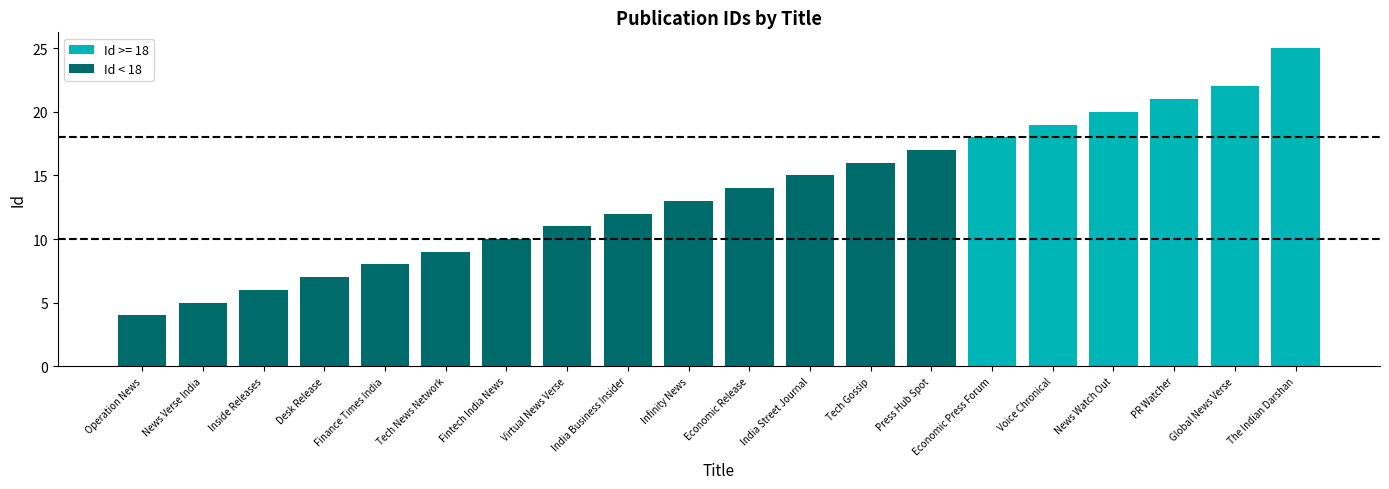

Which category has the lowest value across all series?

Operation News